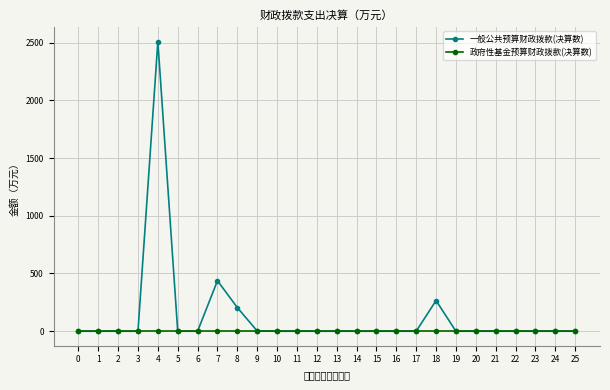

Which series has the largest range (max minus min)?

一般公共预算财政拨款(决算数)